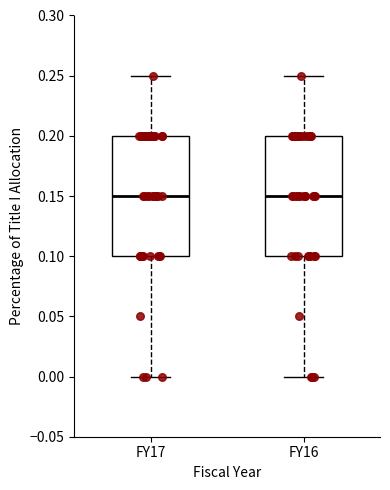

Reading left to right, read every box against the y-axis: the position of its median line, the range the box covers, and the ends of its whiskers. The values are not printed on the chart, so give them approximately, as read against the axis.

FY17: median 0.15, box 0.10 to 0.20, whiskers 0.00 to 0.25
FY16: median 0.15, box 0.10 to 0.20, whiskers 0.00 to 0.25